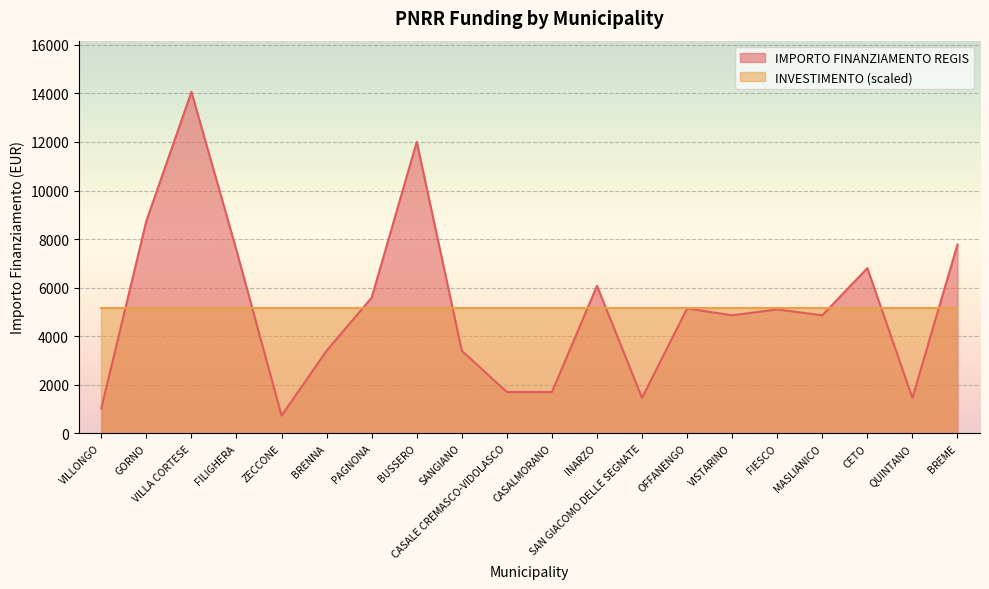

How many lines are shown in the chart?

2